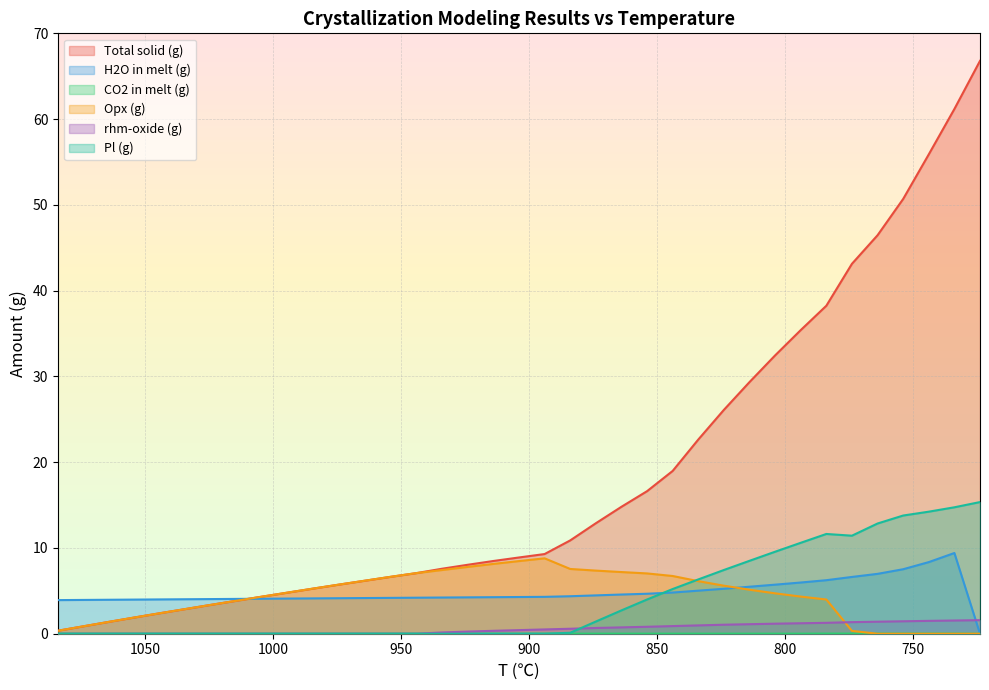

How many intersections are there between H2O in melt (g) and Opx (g)?

2